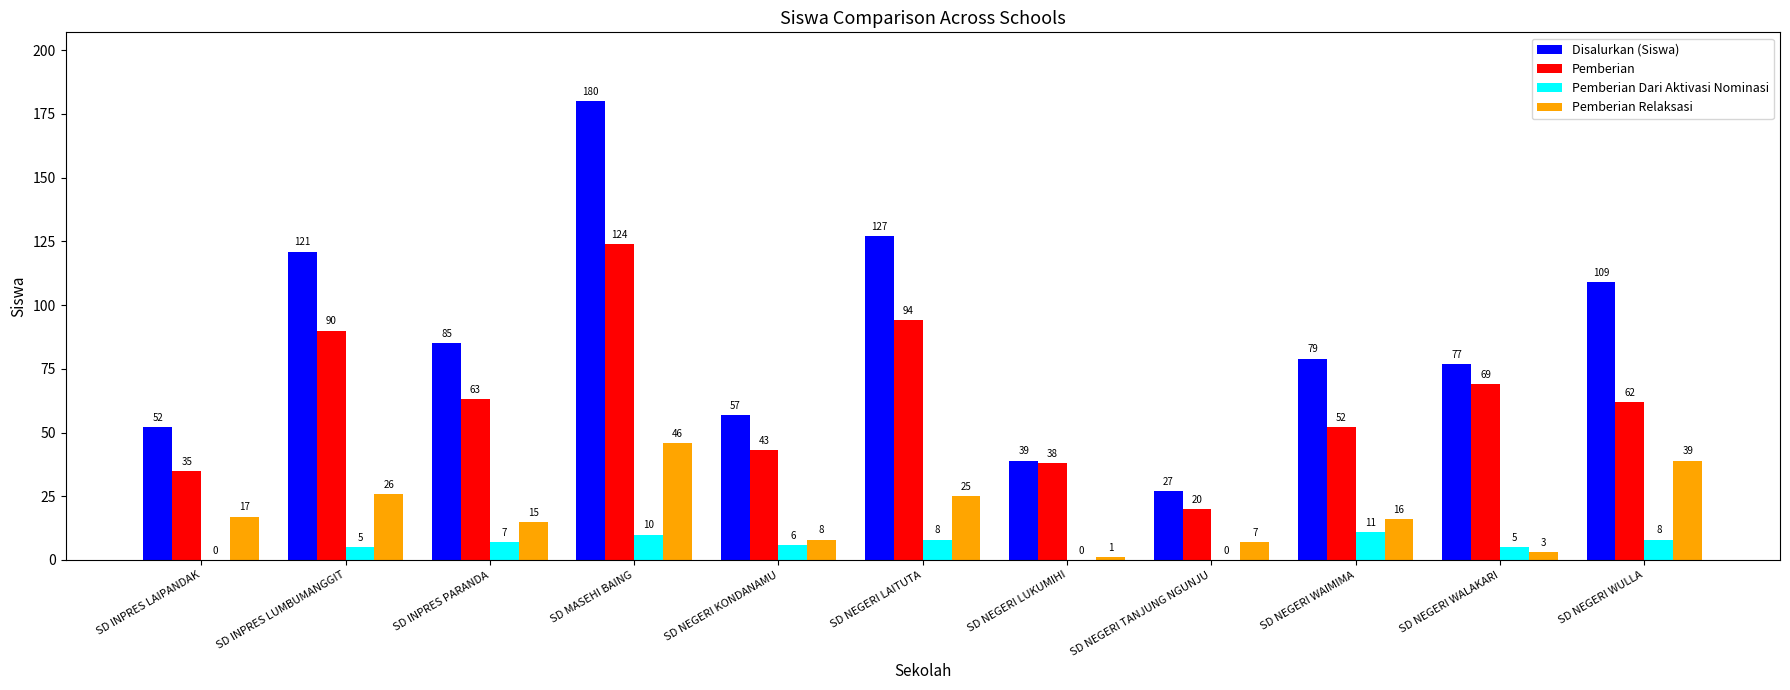

Which category has the highest value in the Pemberian Dari Aktivasi Nominasi series?

SD NEGERI WAIMIMA